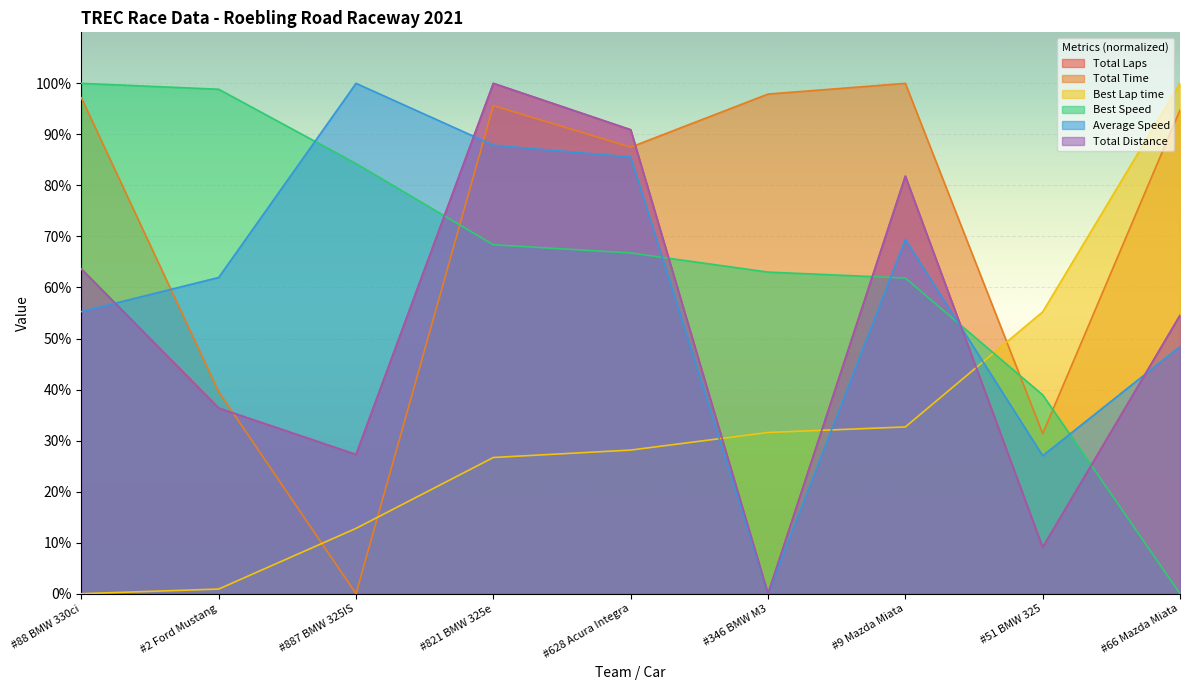

How many lines are shown in the chart?

6